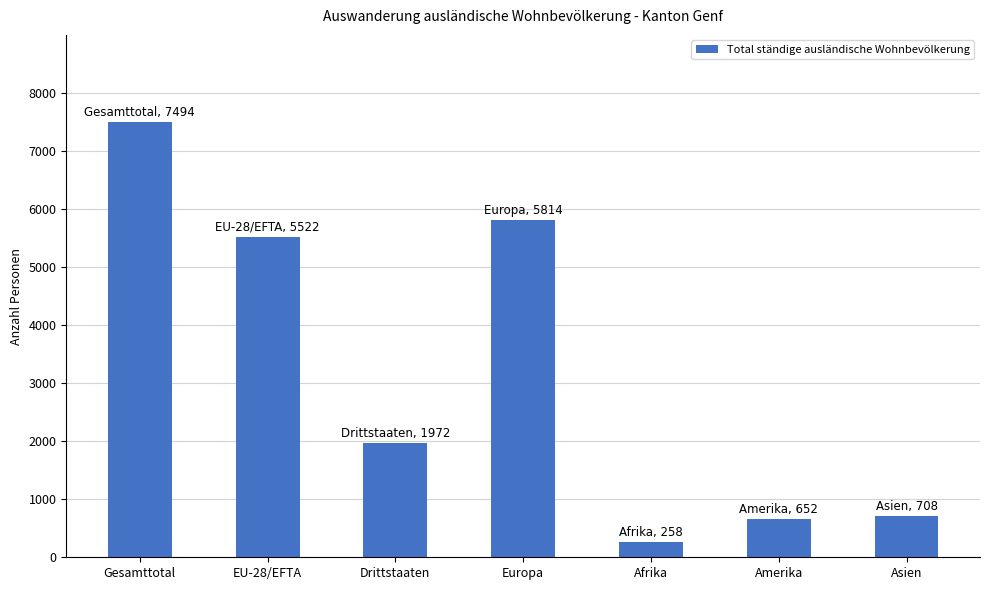

What is the difference between the maximum and minimum values?

7236